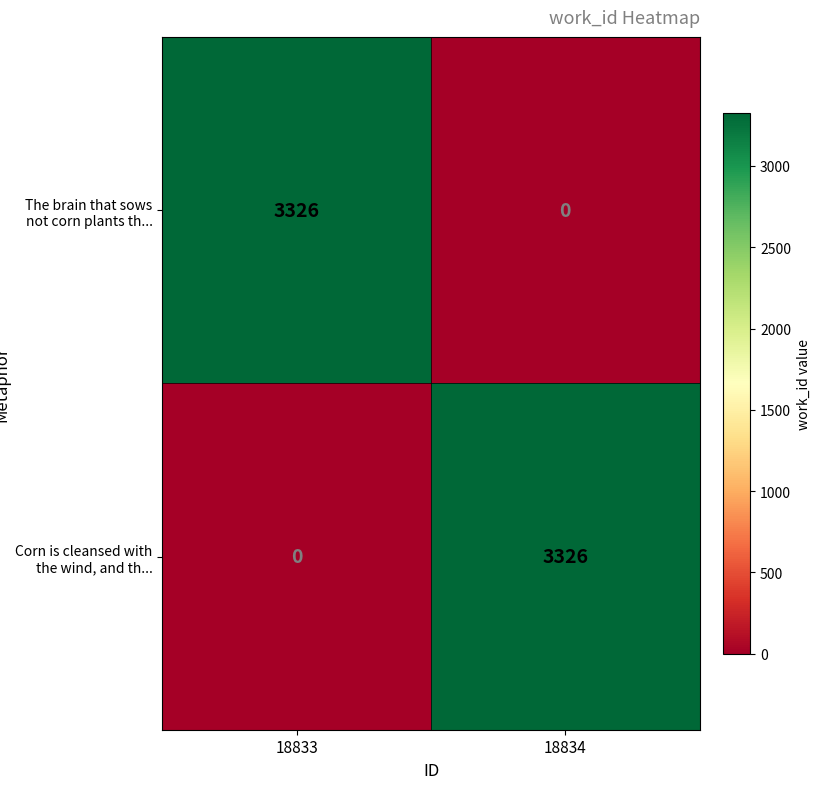

Reading right to left, transcribe all the data shown in this chart.

The brain that sows not corn plants th...: 0	3326
Corn is cleansed with the wind, and th...: 3326	0